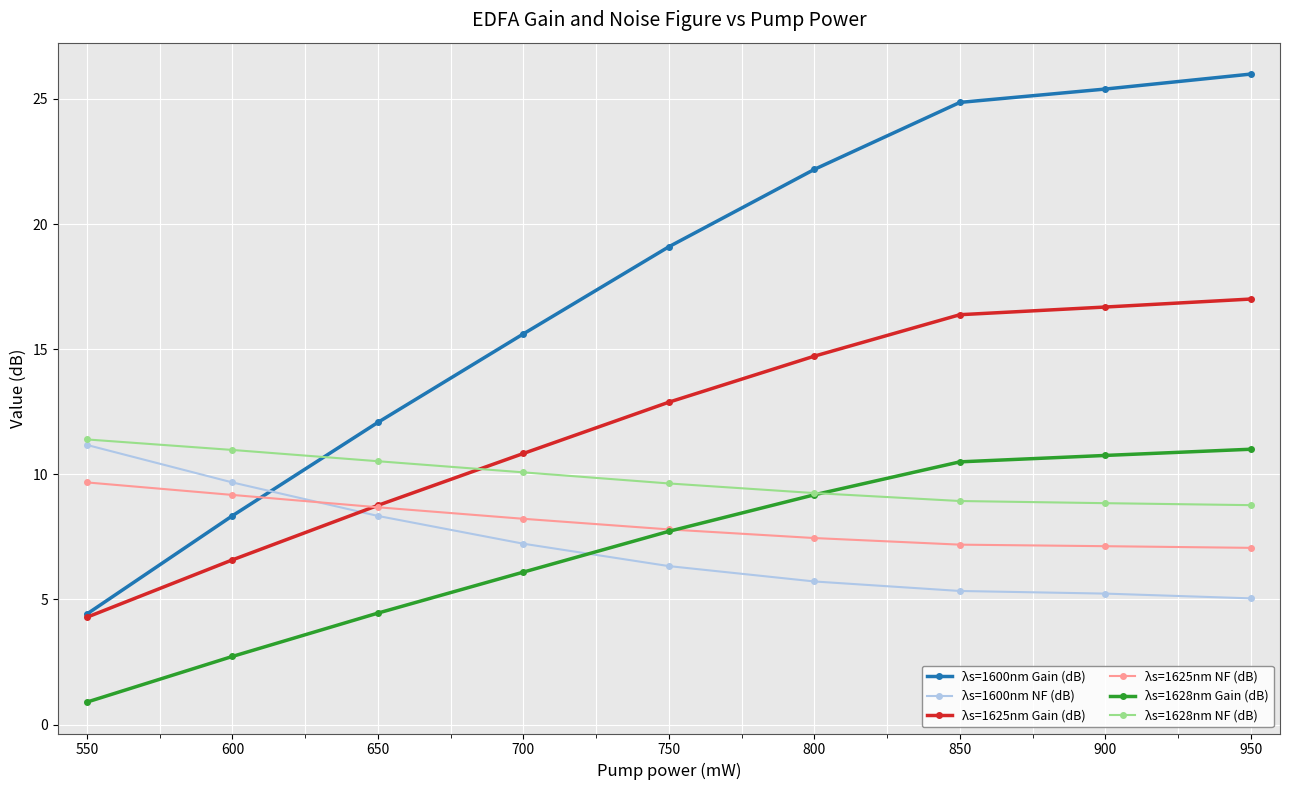

True or false: λs=1628nm Gain (dB) and λs=1625nm Gain (dB) intersect in this chart.

False